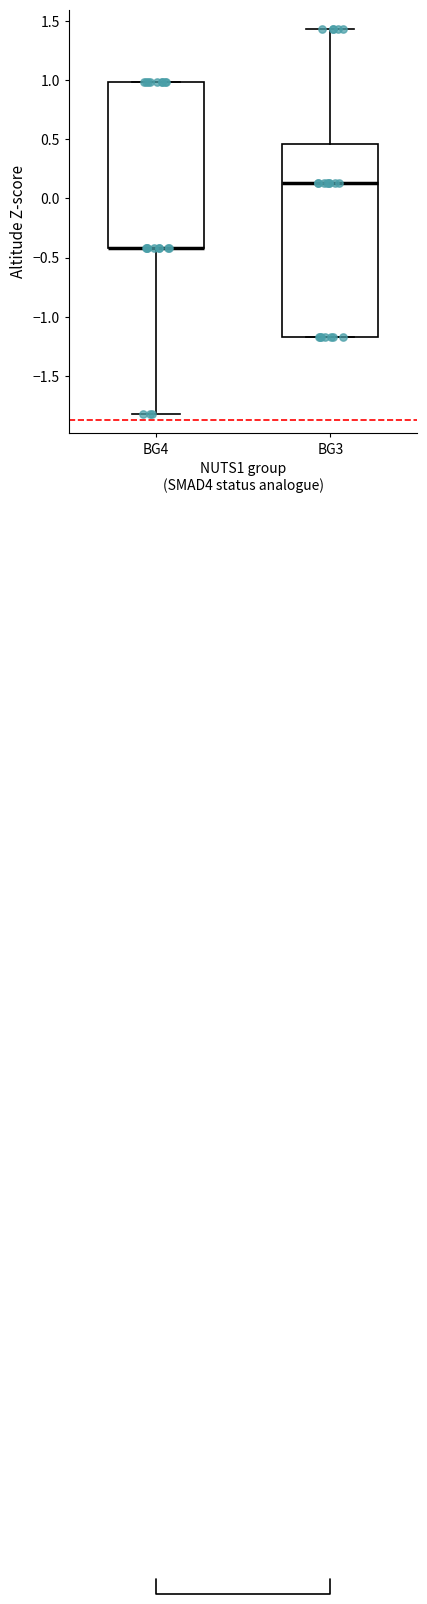

Where is the upper edge of the box for BG4 on the y-axis? The values are not printed on the chart, so give them approximately, as read against the axis.

1.00